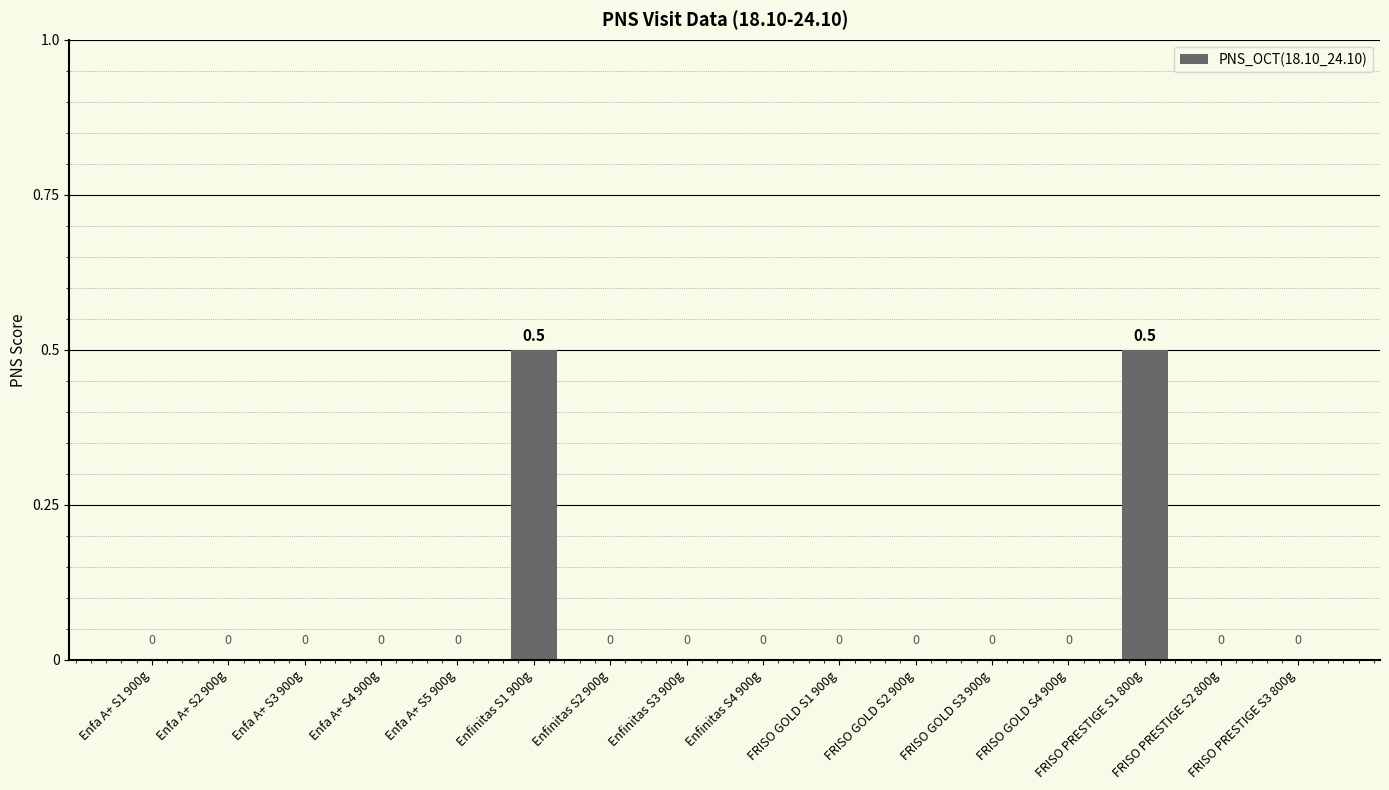

Reading right to left, extract all data points from this chart.

0.0	0.0	0.5	0.0	0.0	0.0	0.0	0.0	0.0	0.0	0.5	0.0	0.0	0.0	0.0	0.0